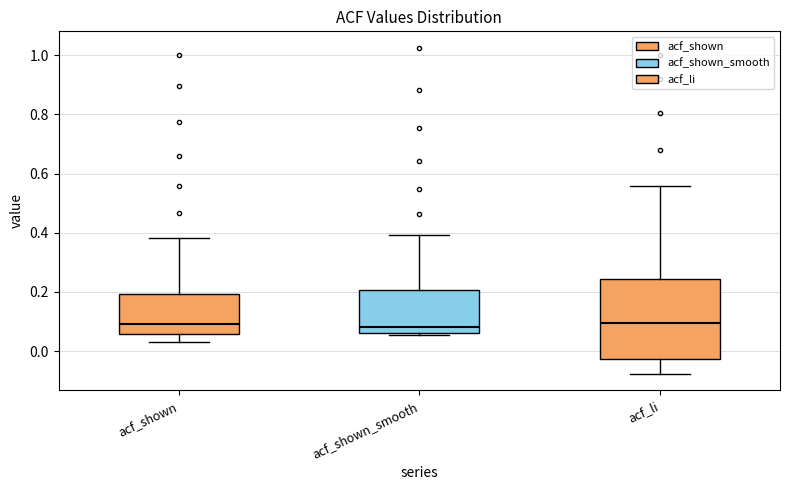

Which box is the tallest, from its lower edge to its upper edge?

acf_li